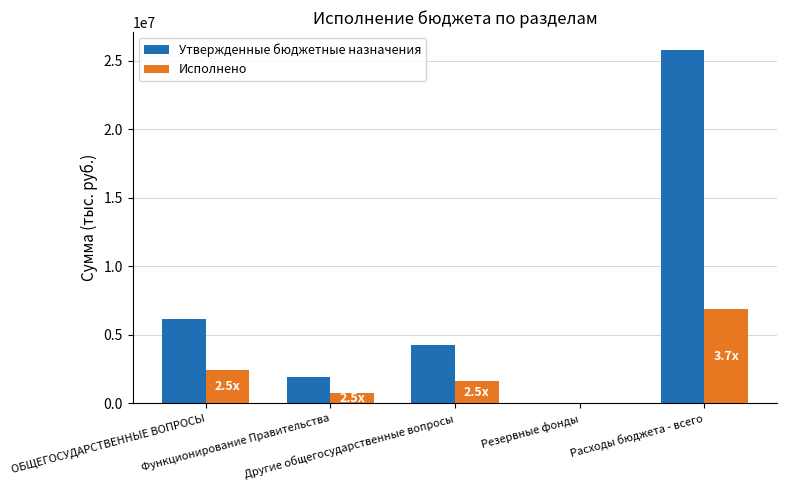

At which category is the sum across all series the highest?

Расходы бюджета - всего